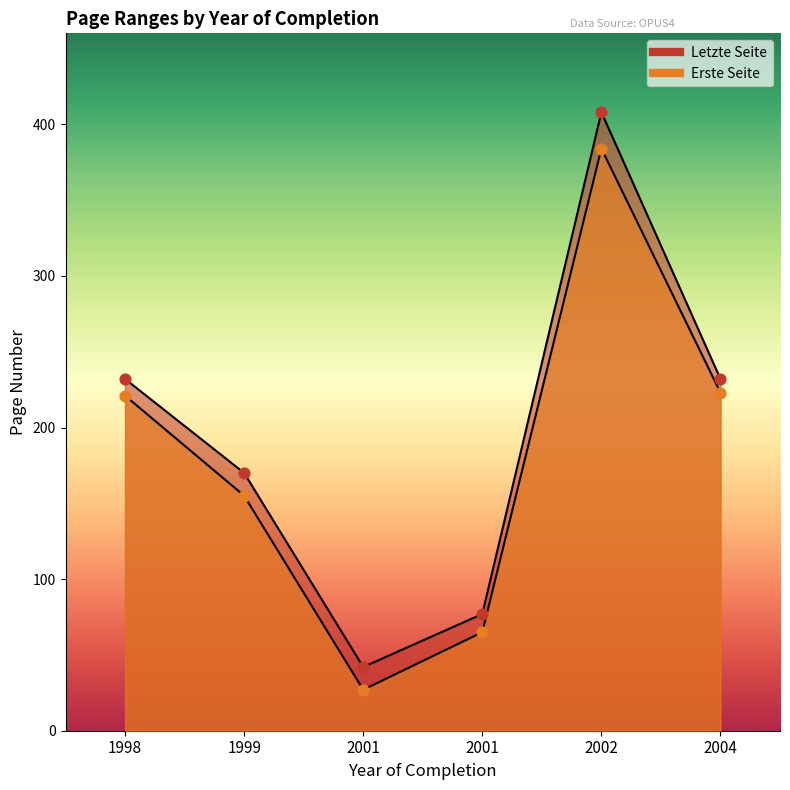

At how many categories does at least one series exceed 321?

1